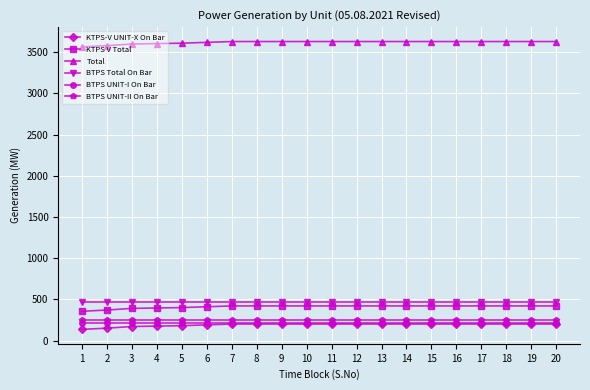

Is the value of KTPS-V UNIT-X On Bar at 17 greater than the value of BTPS Total On Bar at 1?

No